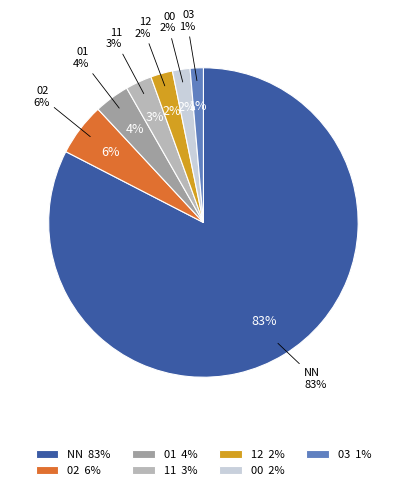

Combined, do 03 and 12 account for over 50%?

No